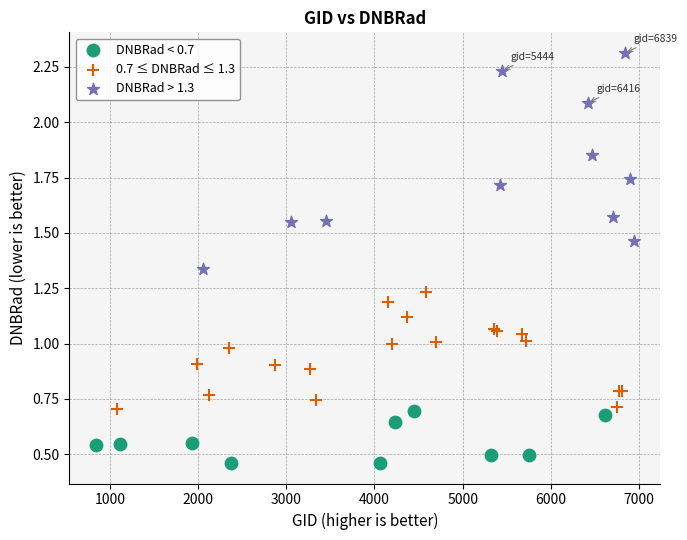

Which series has the largest Y range (max minus min)?

DNBRad > 1.3